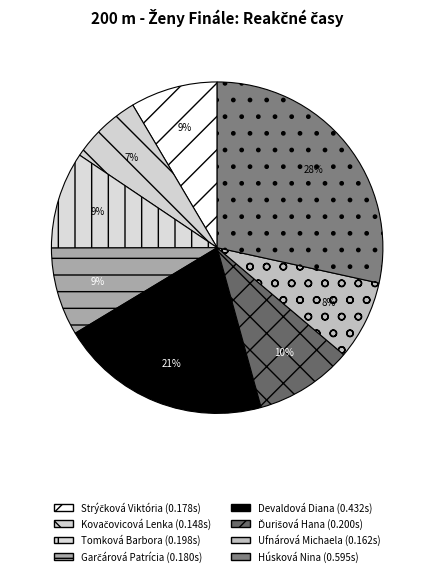

What is the smallest slice in the pie chart?

Kovačovicová Lenka